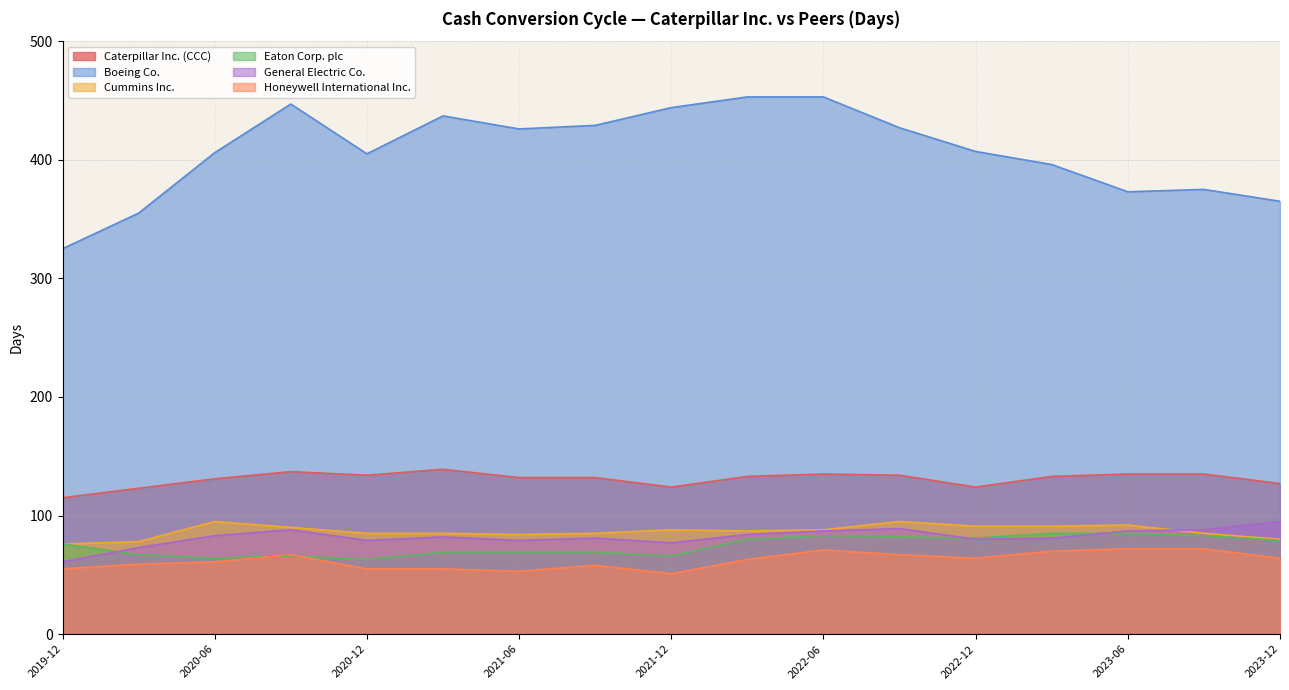

What is the difference between the maximum and minimum values in the General Electric Co. series?

34